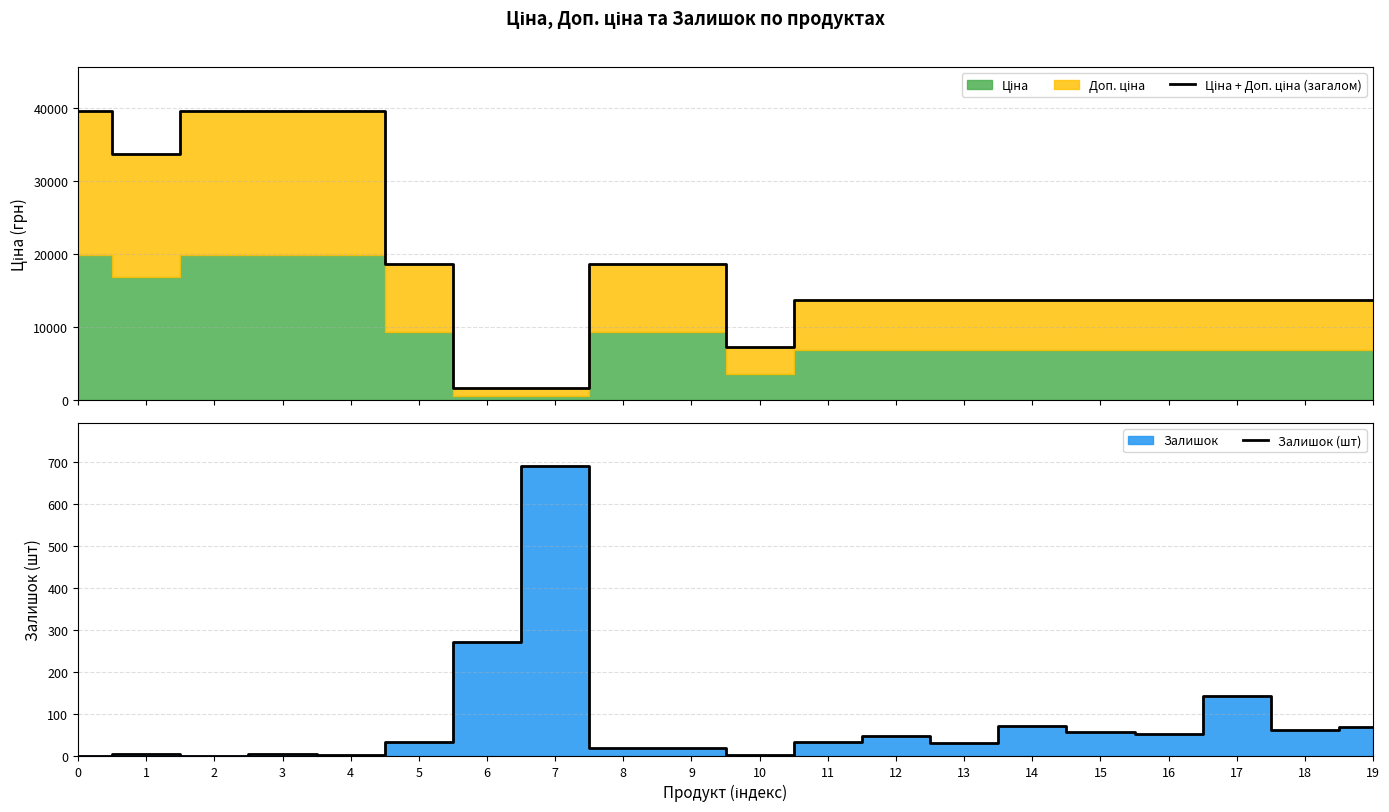

Where does the Залишок (шт) series first go above 34?

6